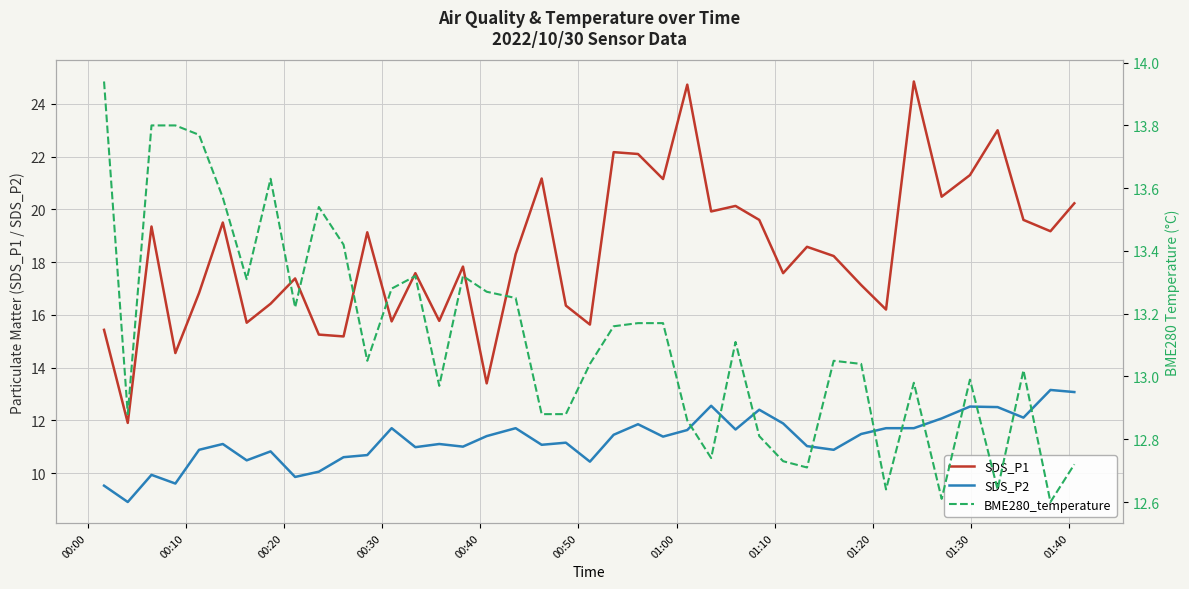

How many times do BME280_temperature and SDS_P1 cross each other?

2